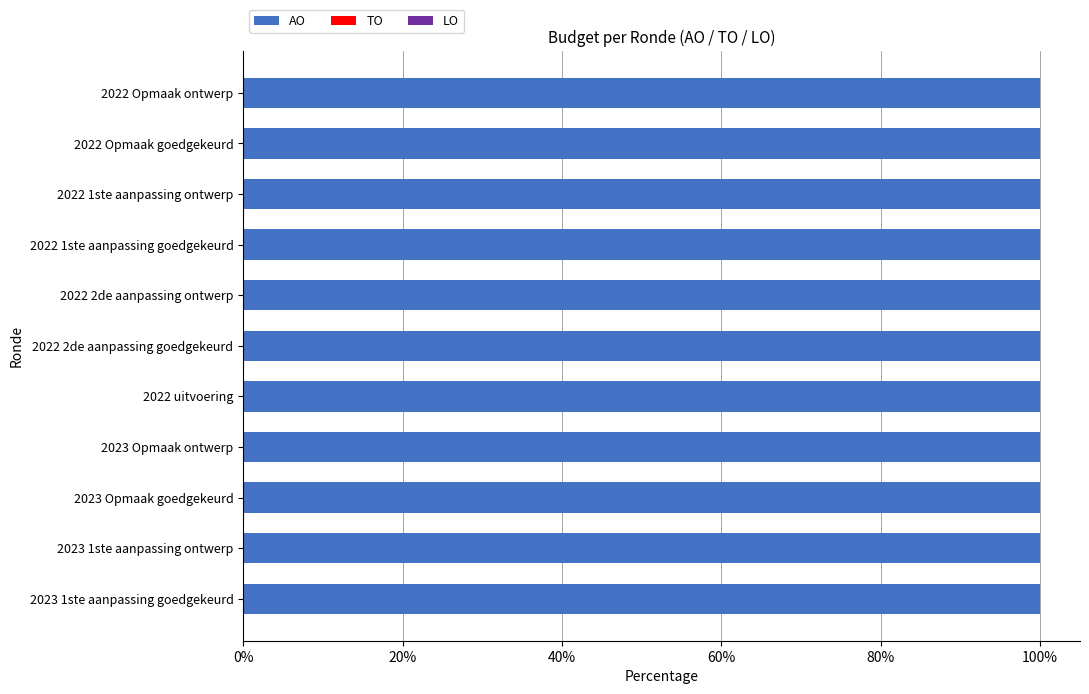

What are all the series names shown in the legend?

AO, TO, LO